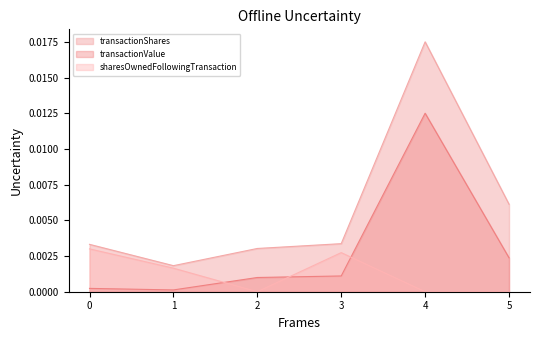

True or false: sharesOwnedFollowingTransaction has a value of 0.0 at 2.

True